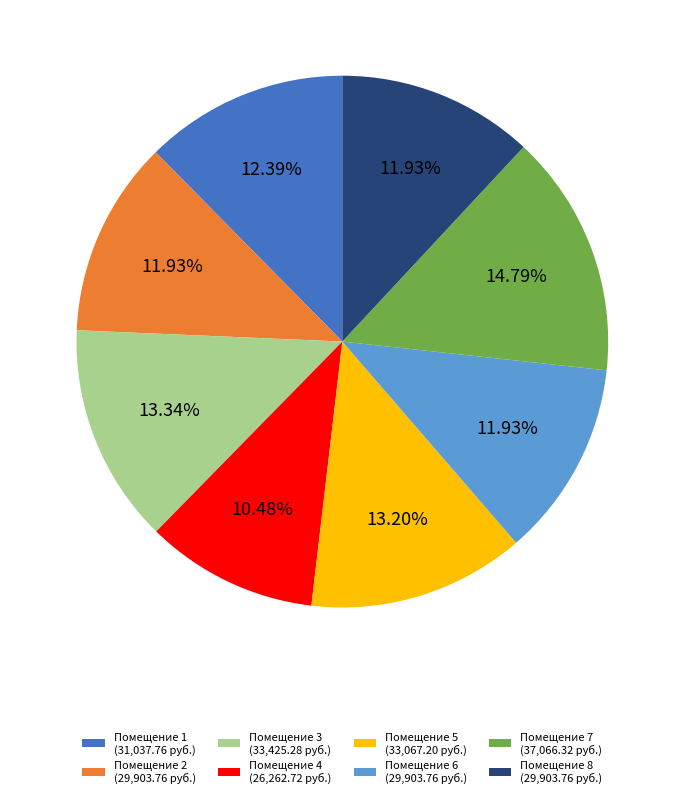

To the nearest percent, what is the difference between the largest and smallest slice percentages?

4%